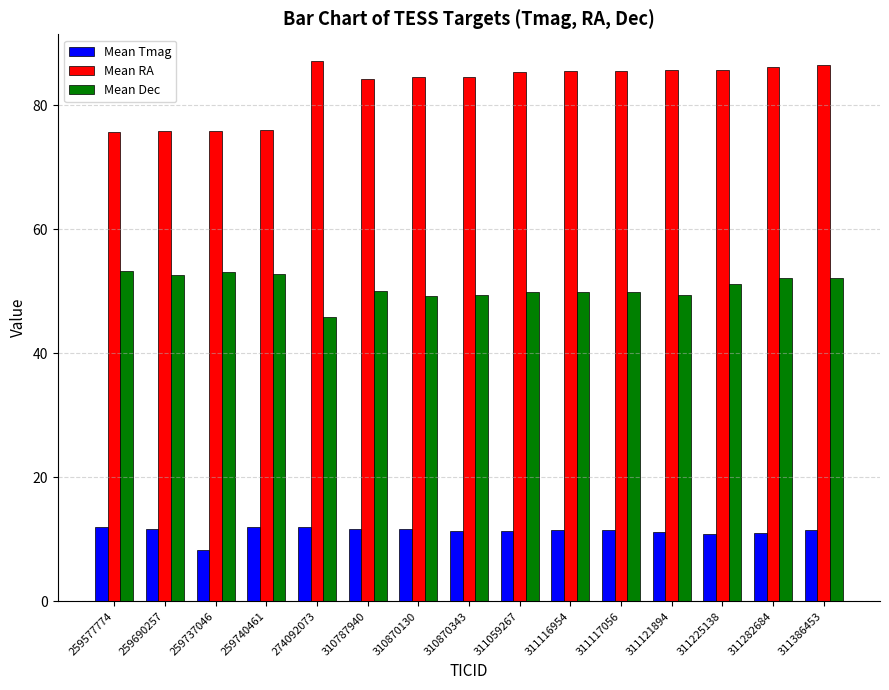

Rank the series by their average value, from lowest to highest.

Mean Tmag, Mean Dec, Mean RA